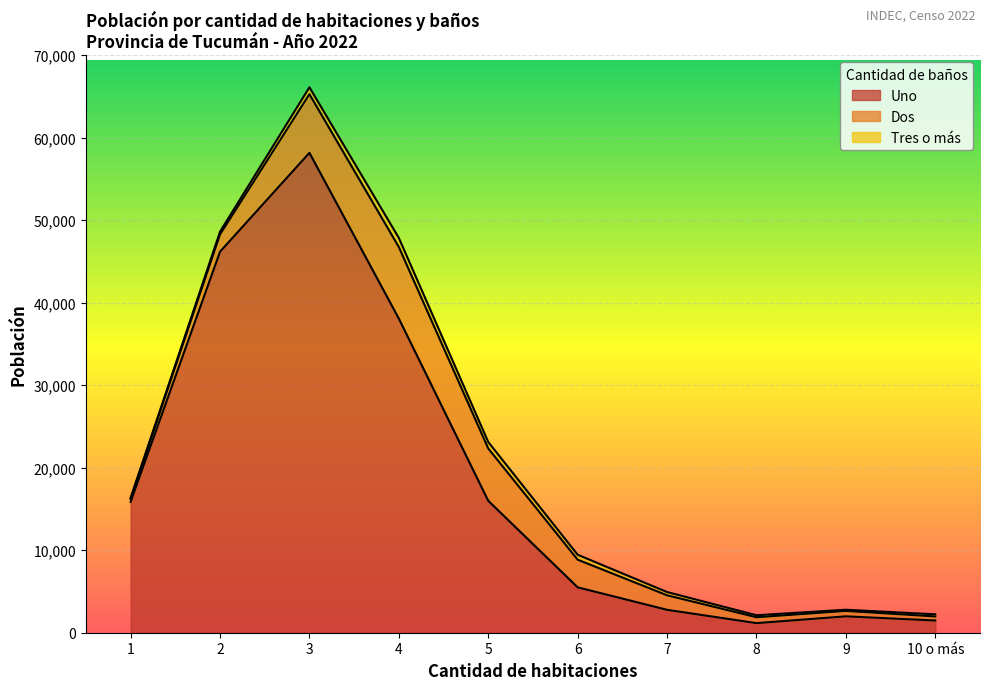

How many data points does each series have?

10